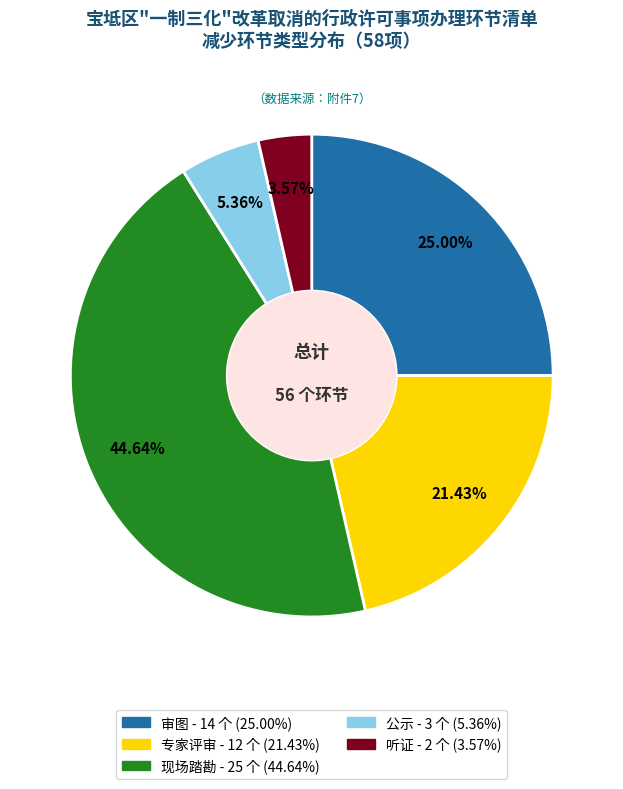

To the nearest percent, what is the average slice percentage?

20%